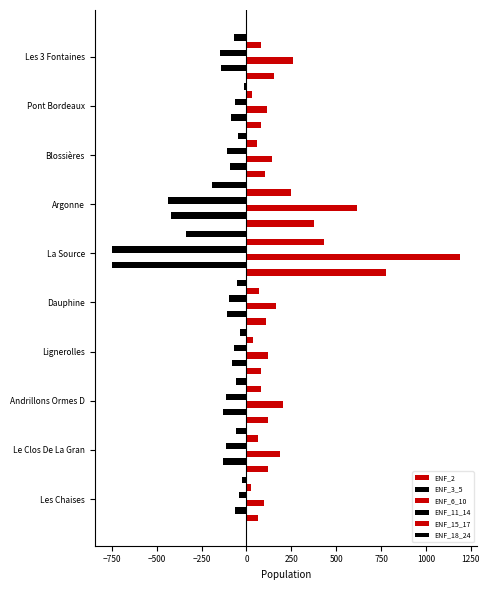

What is the difference between the maximum and minimum values in the ENF_2 series?

714